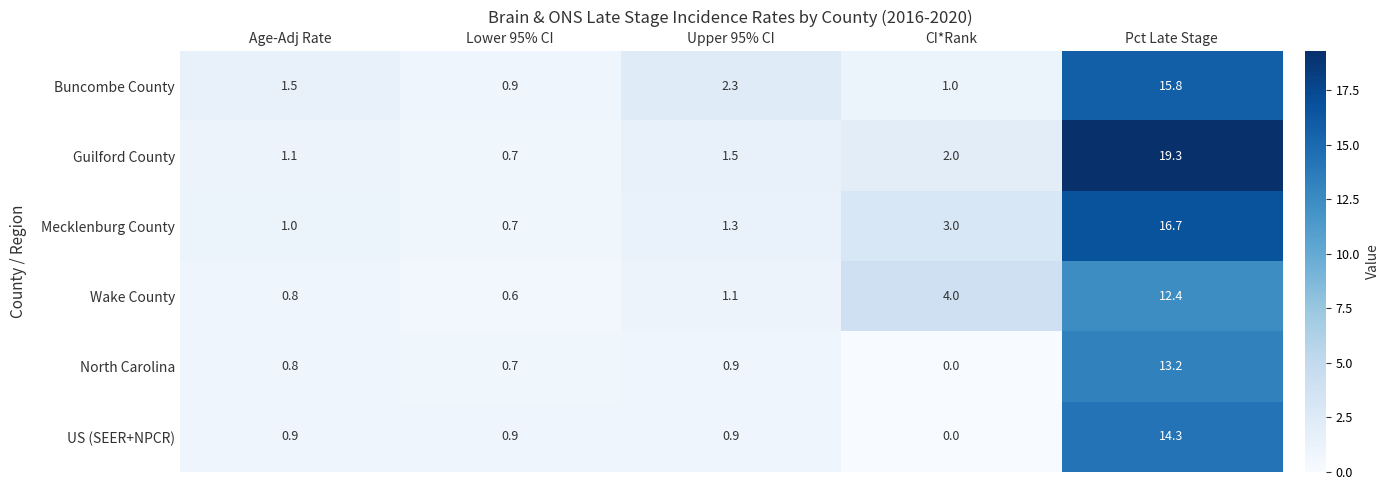

What is the sum of the US (SEER+NPCR) values at Upper 95% CI and Age-Adj Rate?

1.8